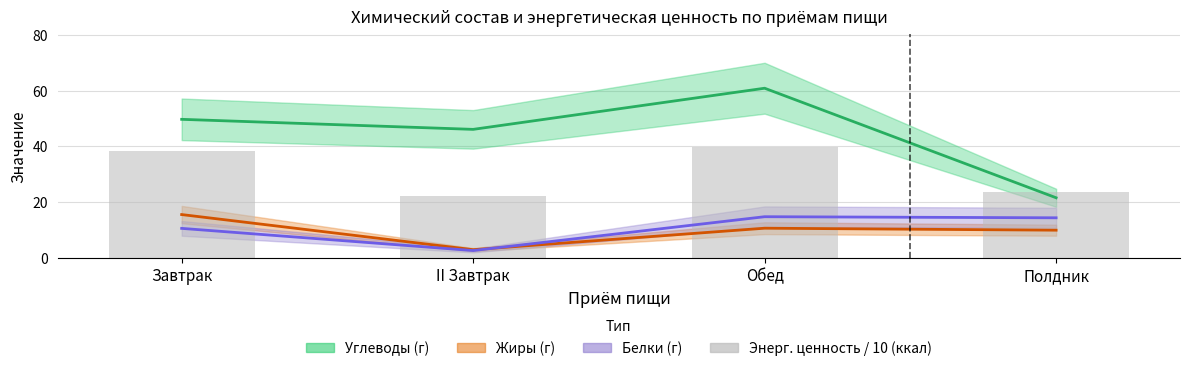

Are the bars horizontal?

No